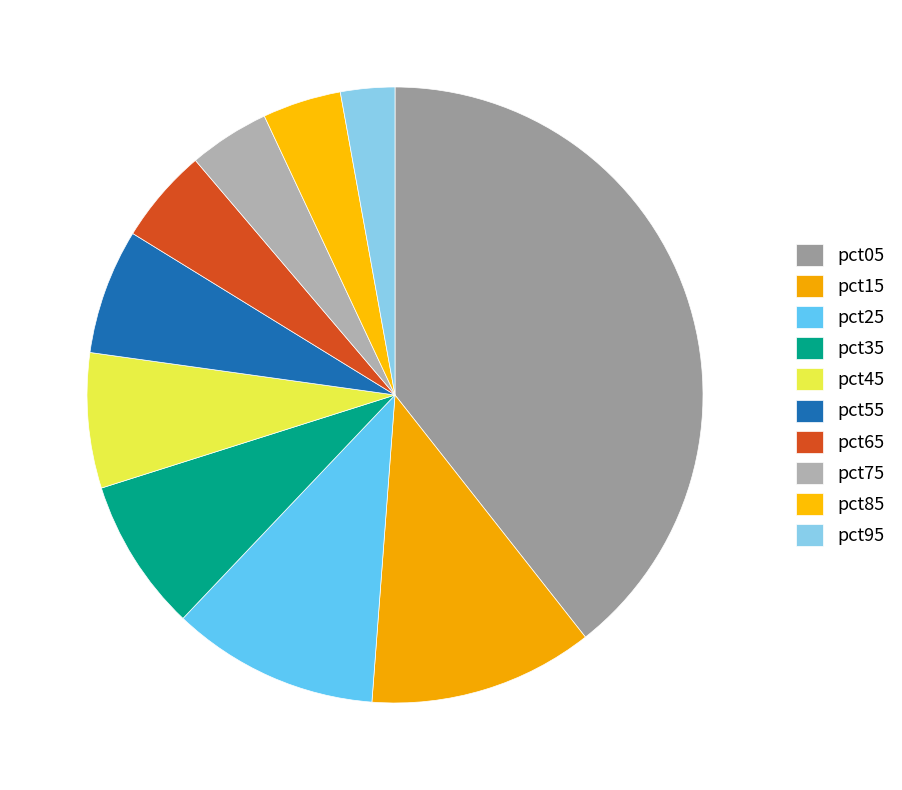

Which category has the smallest portion of the pie?

pct95